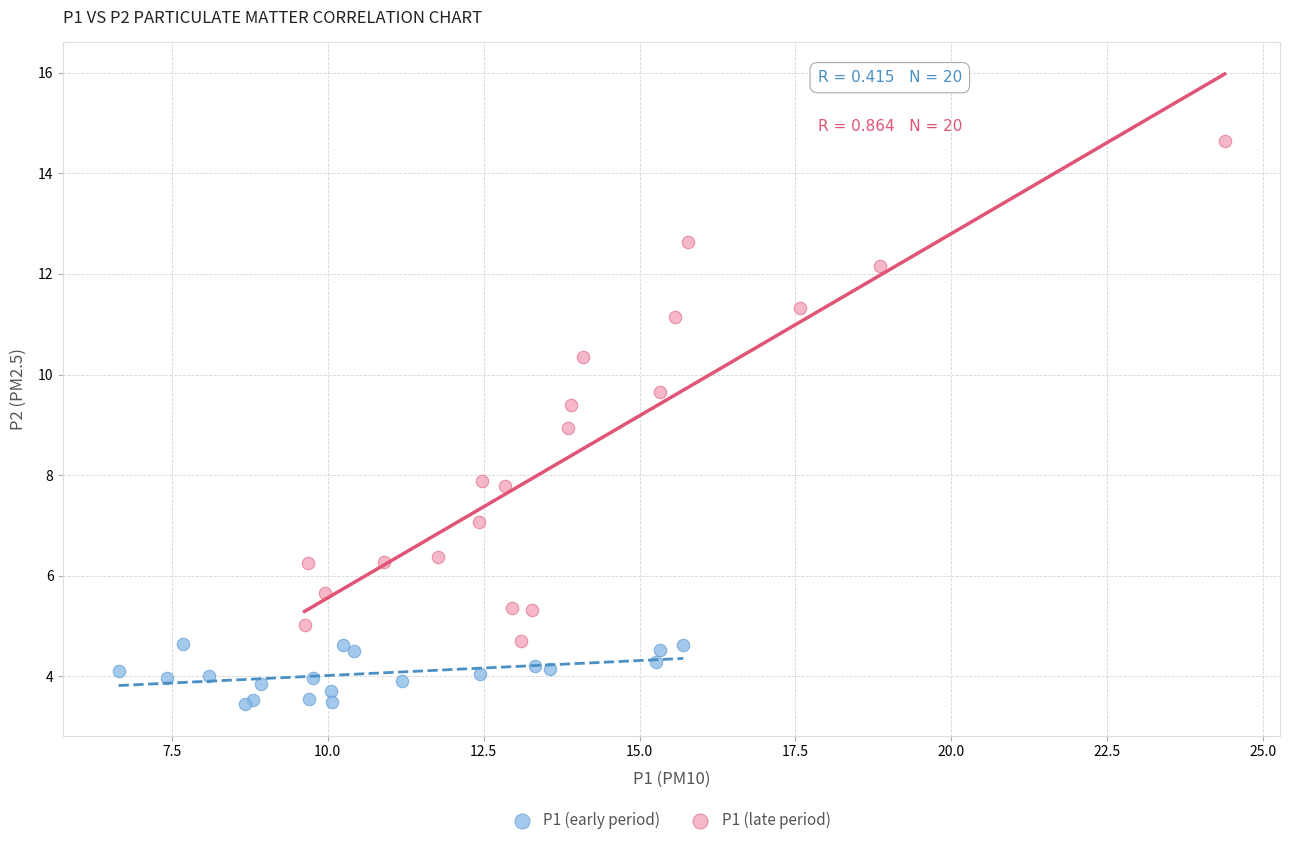

What are all the series names shown in the legend?

P1 (early period), P1 (late period)